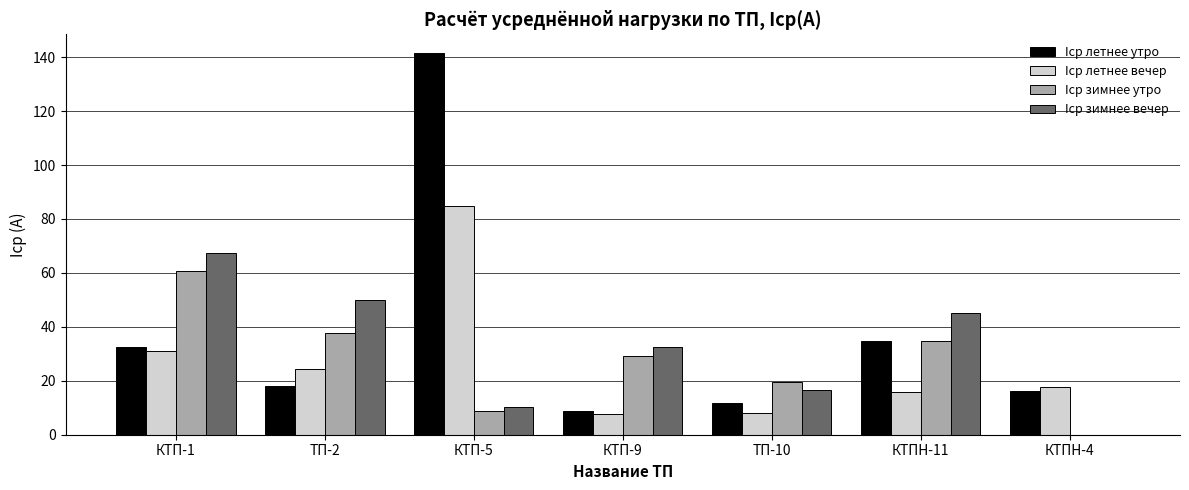

How many groups of bars are there?

7